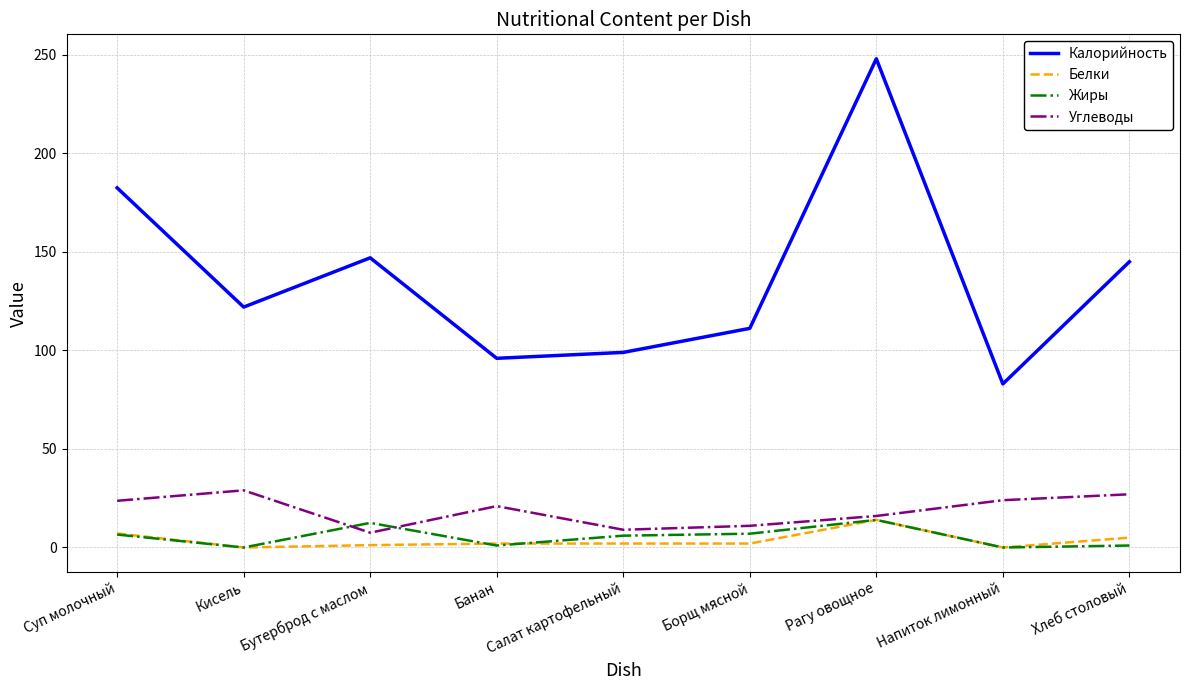

What is the spread (max minus min) of values at Бутерброд с маслом?

145.8